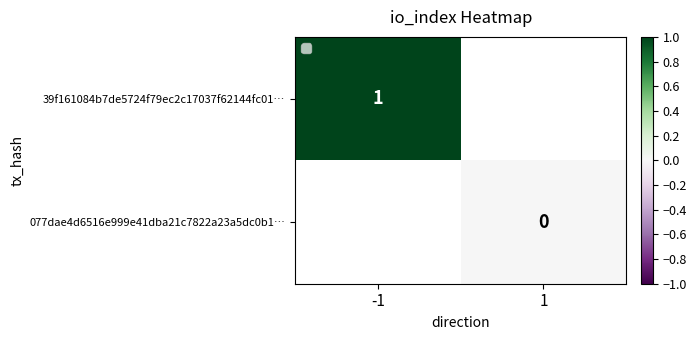

Is it true that 39f161084b7de5724f79ec2c17037f62144fc01… equals 2 at -1?

False